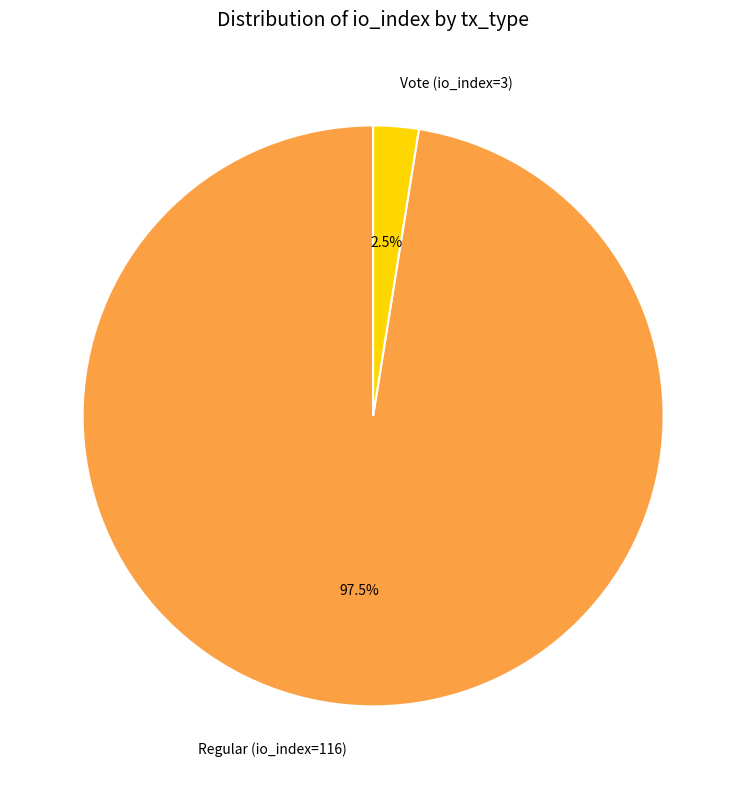

Do Regular (io_index=116) and Vote (io_index=3) together represent more than half of the pie?

Yes